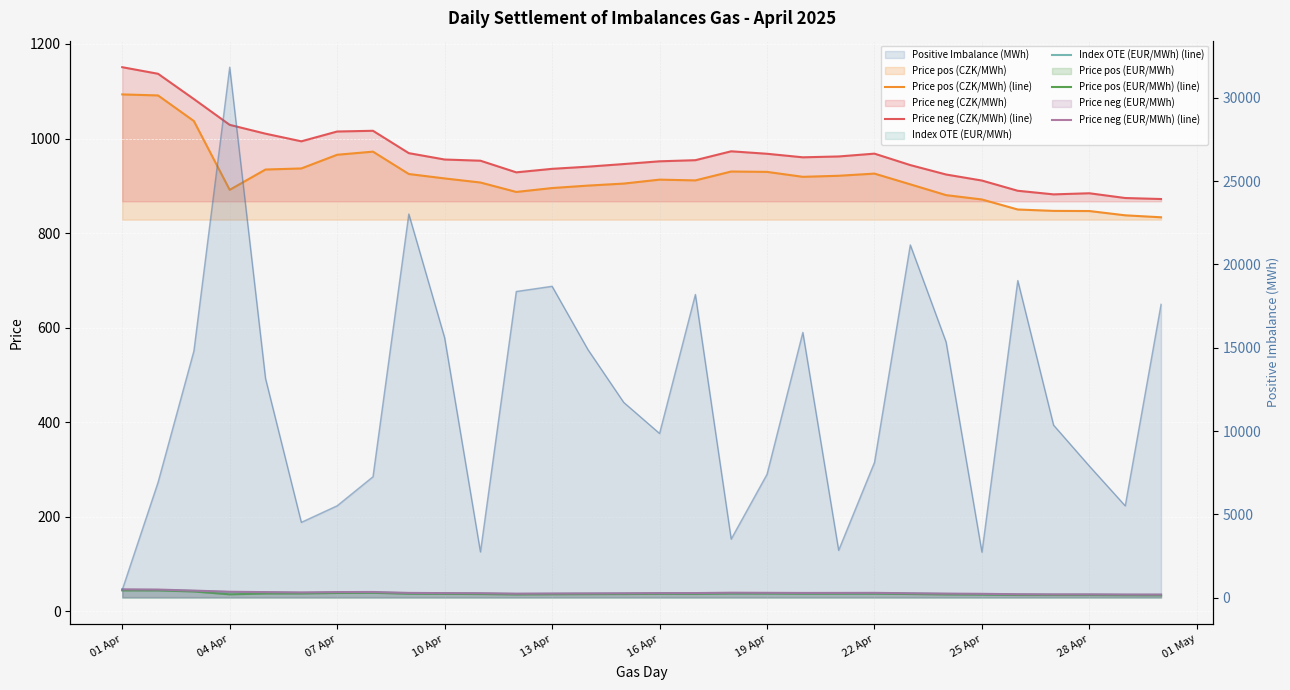

The Price neg (CZK/MWh) (line) series shows 1681.7 at 16 Apr. True or false?

False